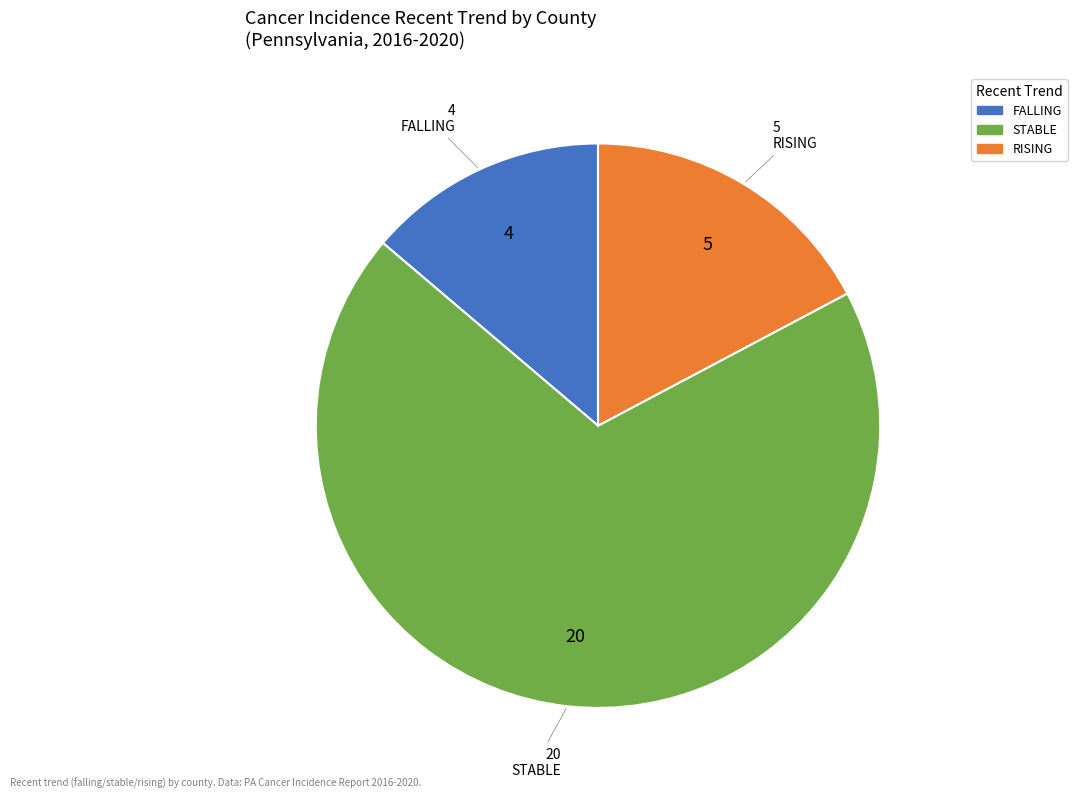

Does any single category account for the majority?

Yes